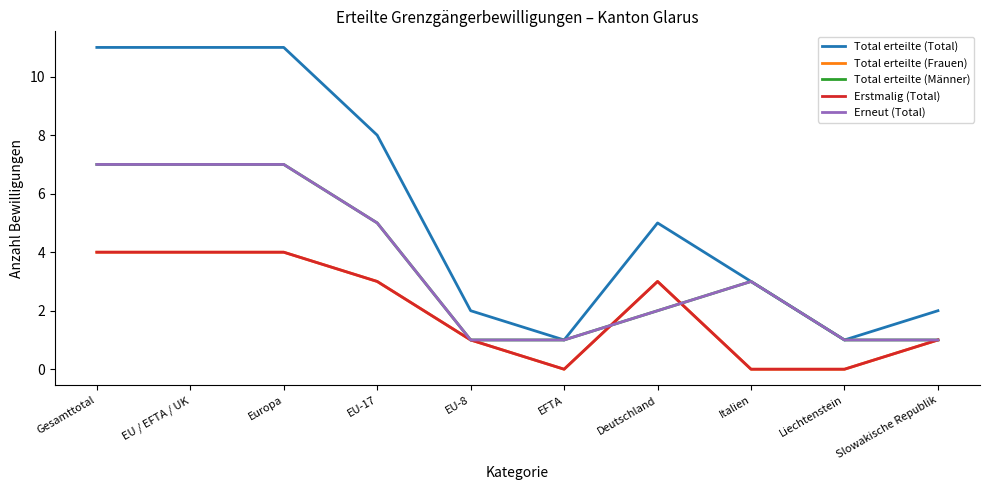

What is the spread (max minus min) of values at Europa?

7